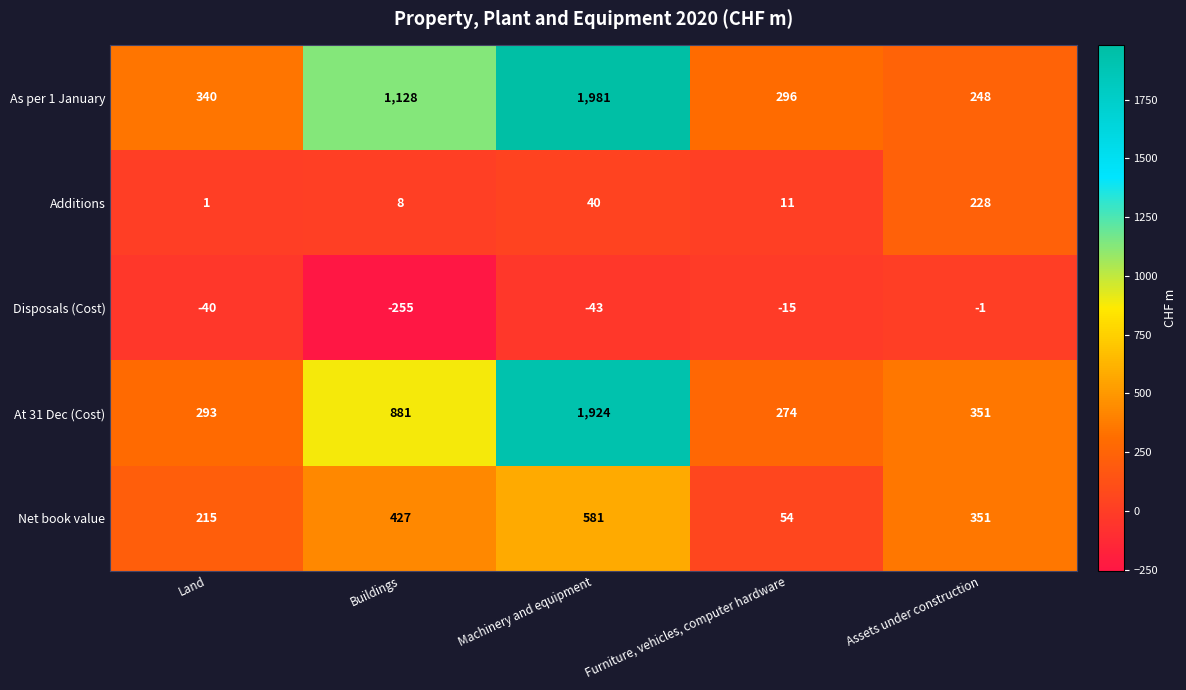

Reading left to right, list all the values displayed in this chart.

As per 1 January: 340	1128	1981	296	248
Additions: 1	8	40	11	228
Disposals (Cost): -40	-255	-43	-15	-1
At 31 Dec (Cost): 293	881	1924	274	351
Net book value: 215	427	581	54	351